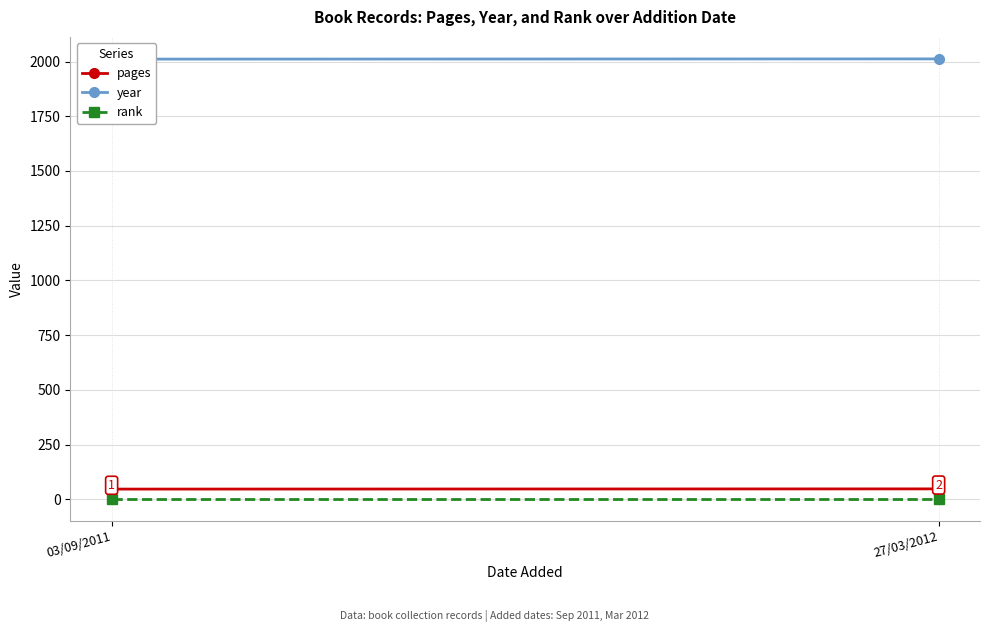

How many data points does each series have?

2